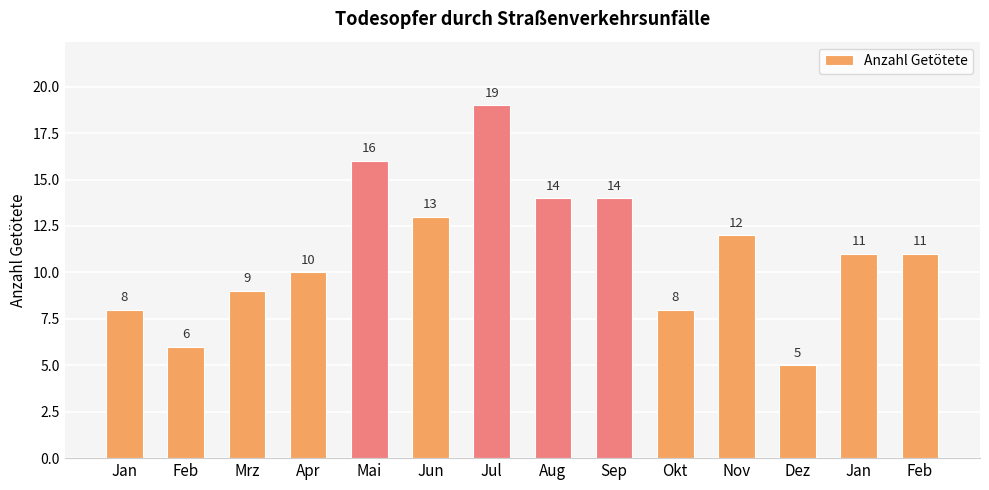

What is the average value?

11